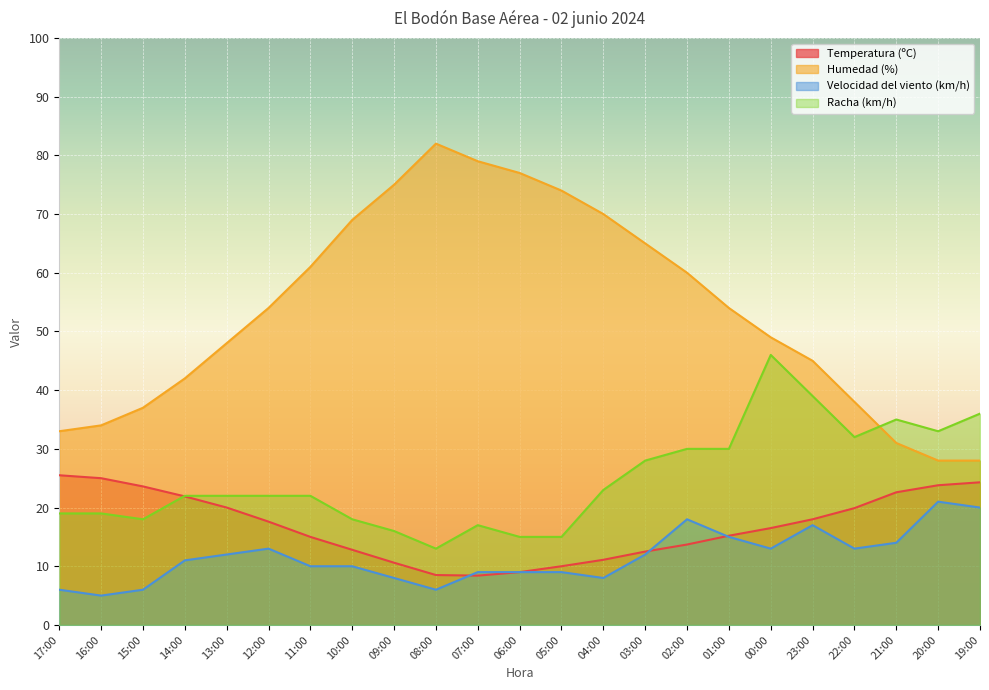

How many lines are shown in the chart?

4